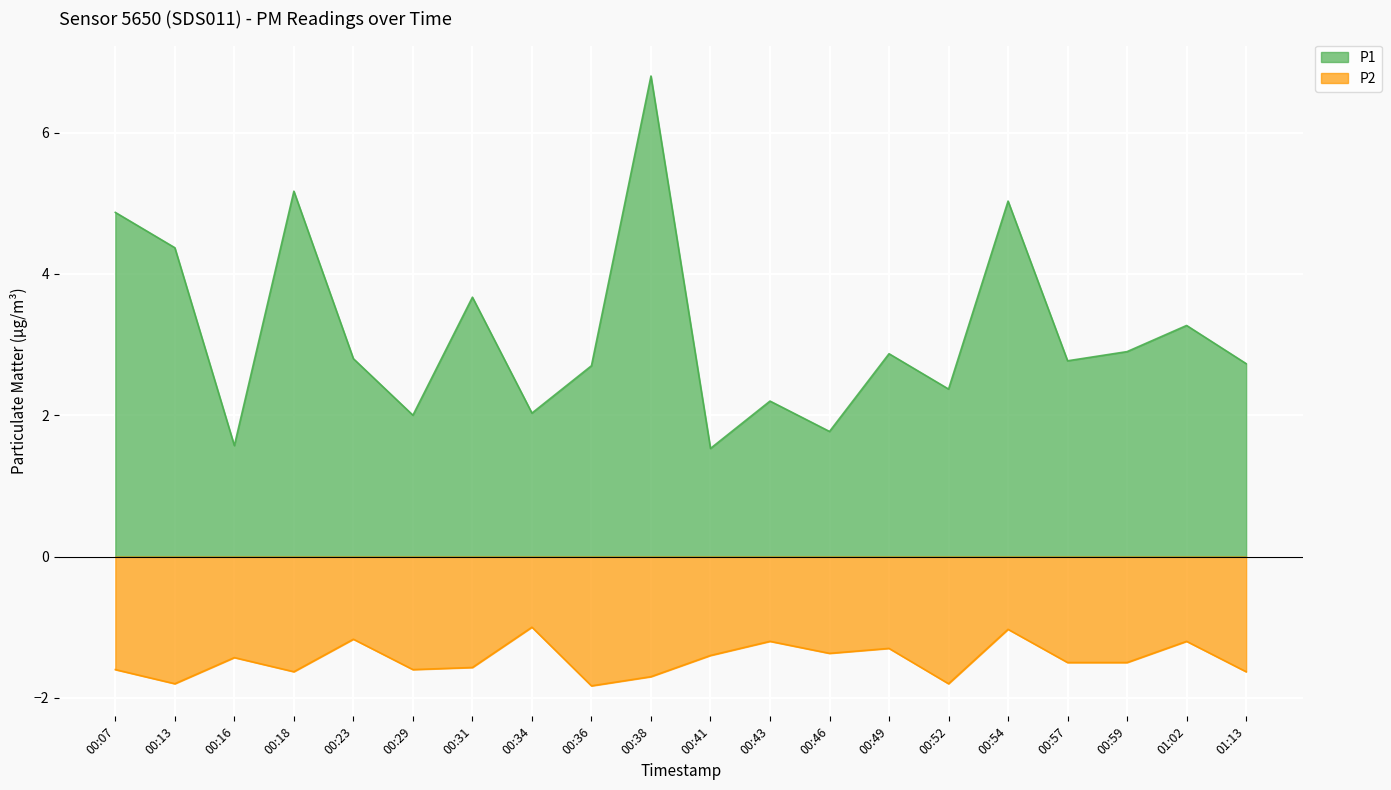

What is the average value of the P2 series?

-1.5